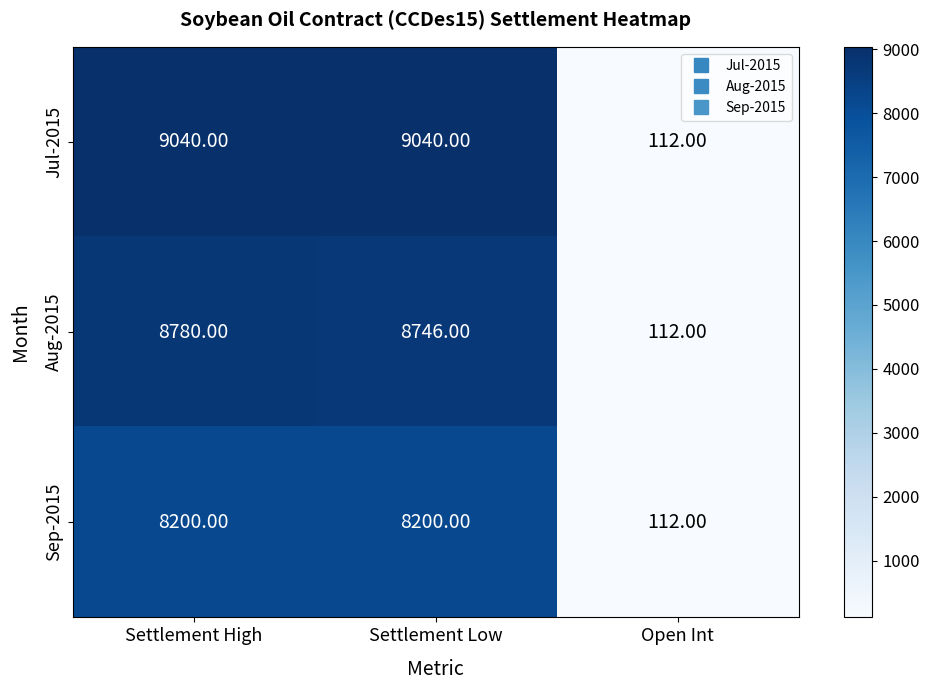

List the series in order of their peak value, highest first.

Jul-2015, Aug-2015, Sep-2015